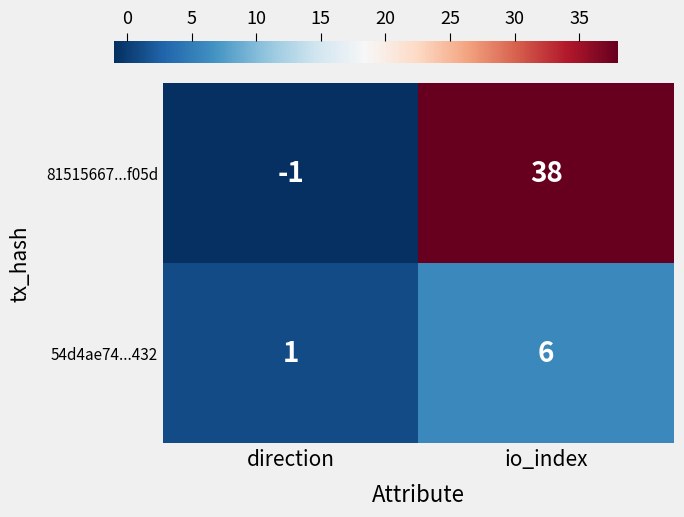

List the series in order of their peak value, lowest first.

54d4ae74...432, 81515667...f05d